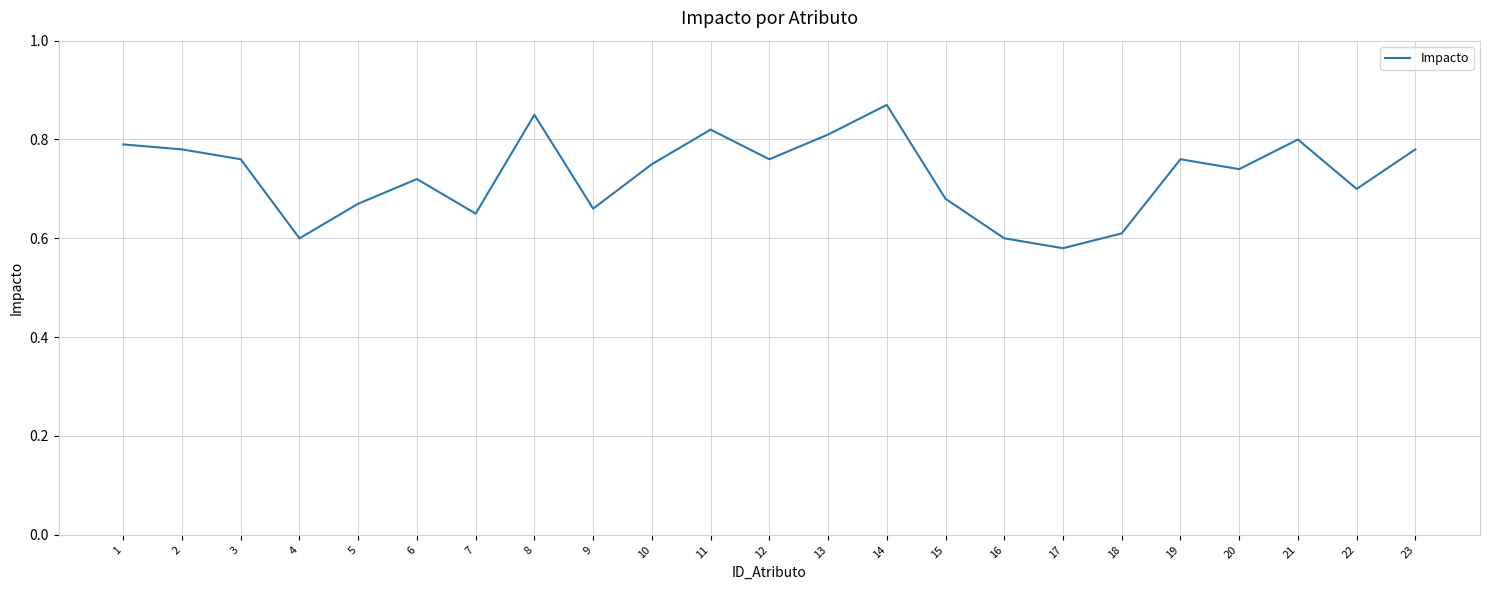

What is the difference between the maximum and minimum values?

0.3